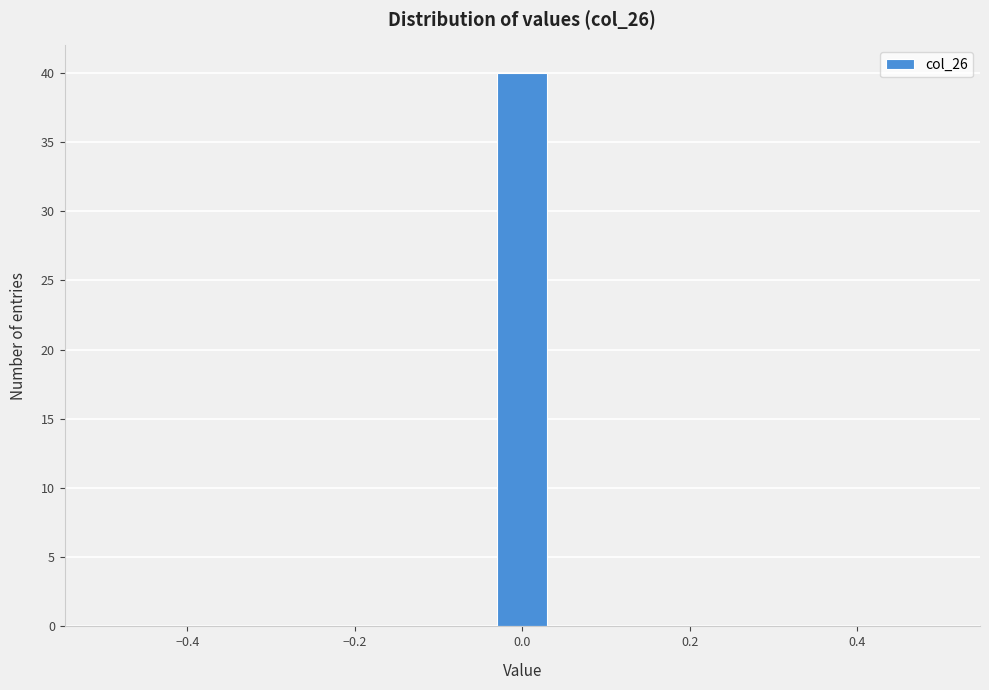

Around what value on the x-axis is the tallest bar? Give the approximate position of its centre, as read against the axis.

0.00